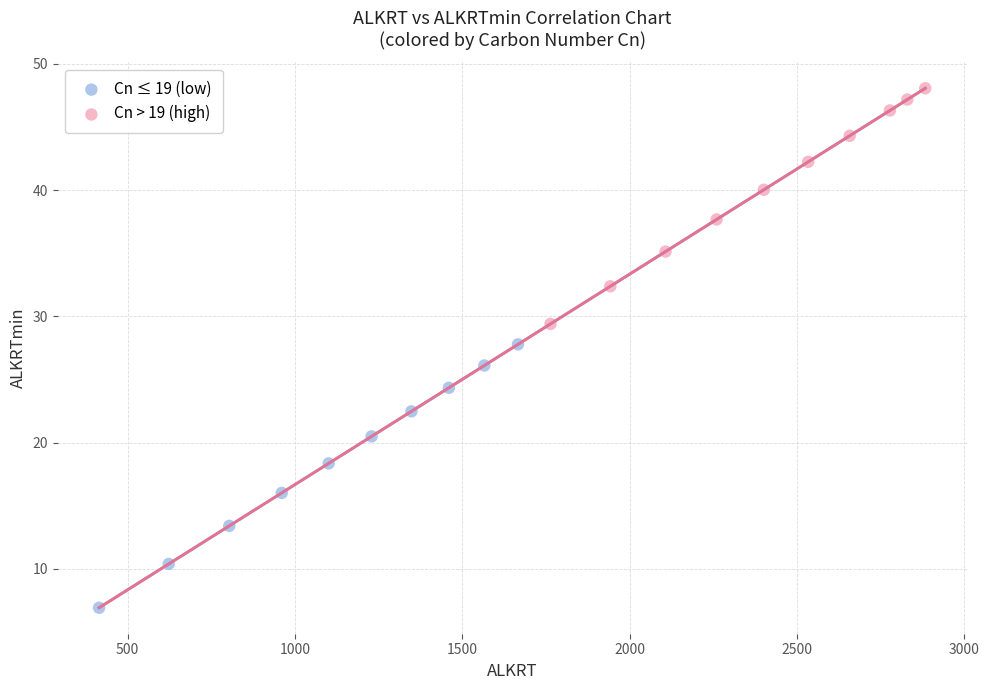

Which series reaches the maximum Y coordinate?

Cn > 19 (high)